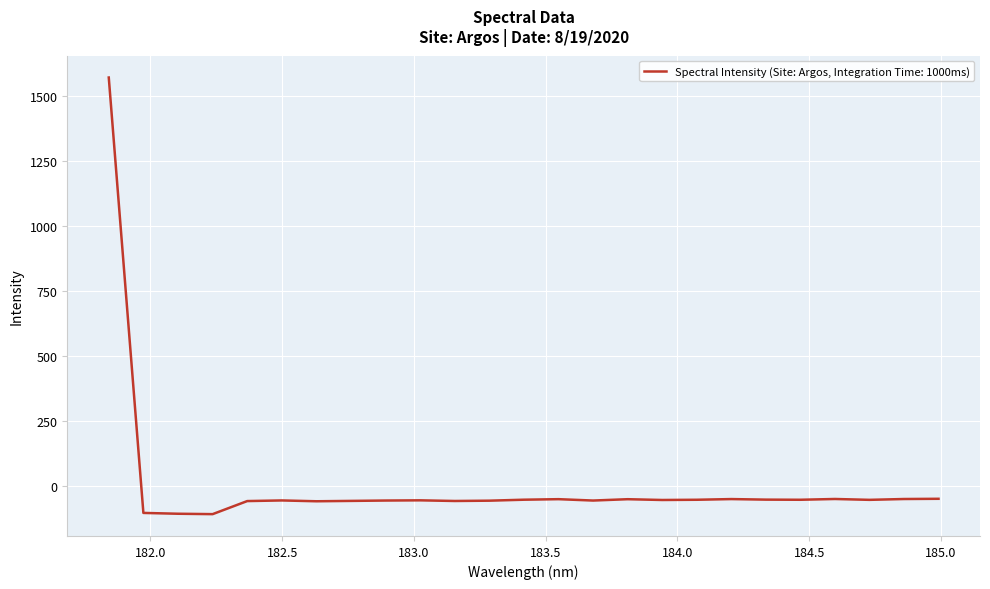

What is the smallest value displayed?

-109.0